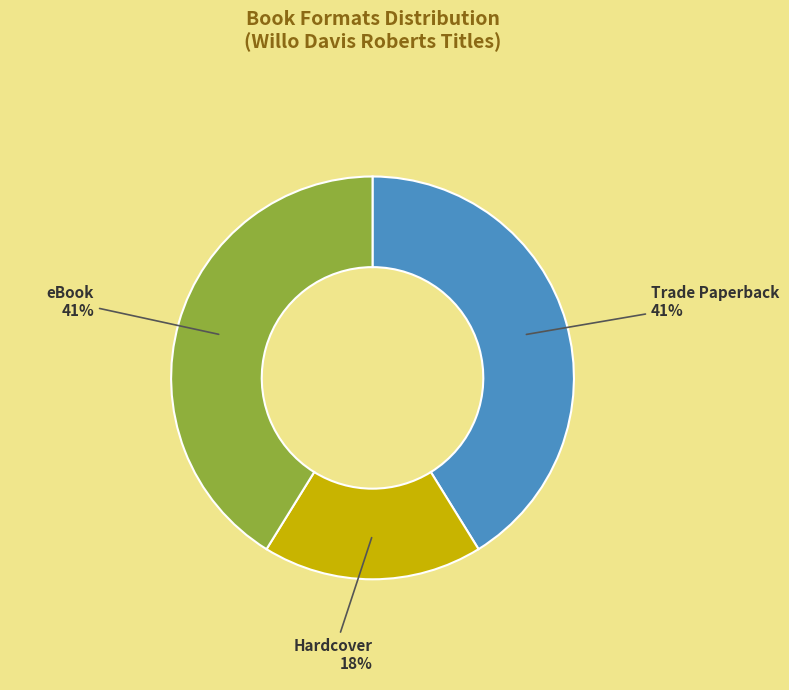

Which category has the smallest portion of the pie?

Hardcover